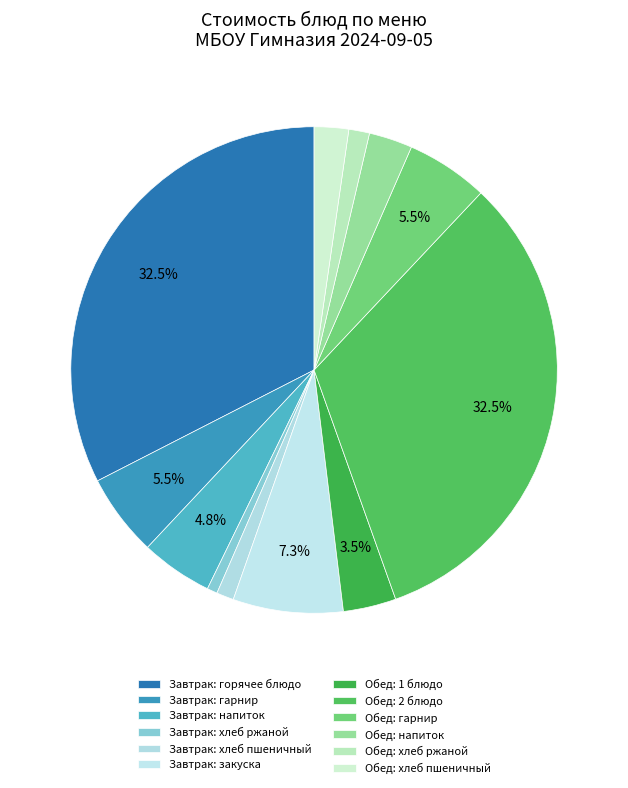

How many segments does this pie chart have?

12